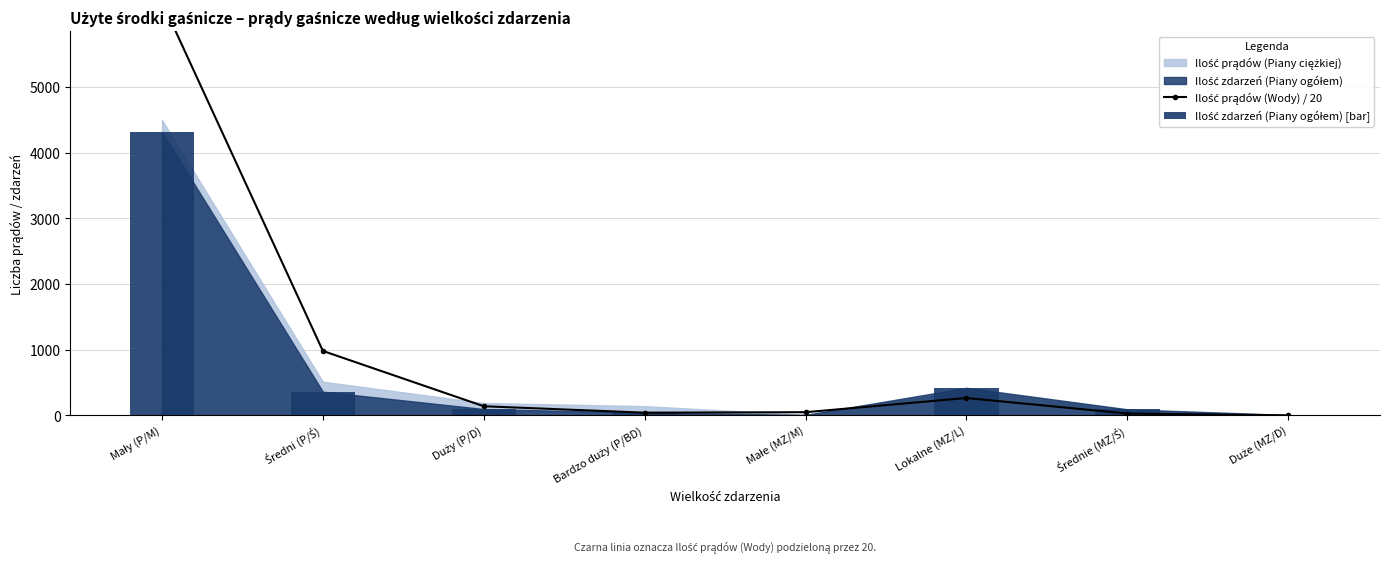

What is the value of the Ilość zdarzeń (Piany ogółem) [bar] bar at the 4th from the left?

42.0